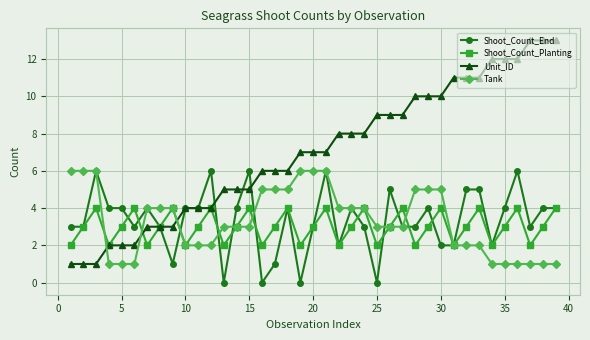

Which series has the largest total across all categories?

Unit_ID